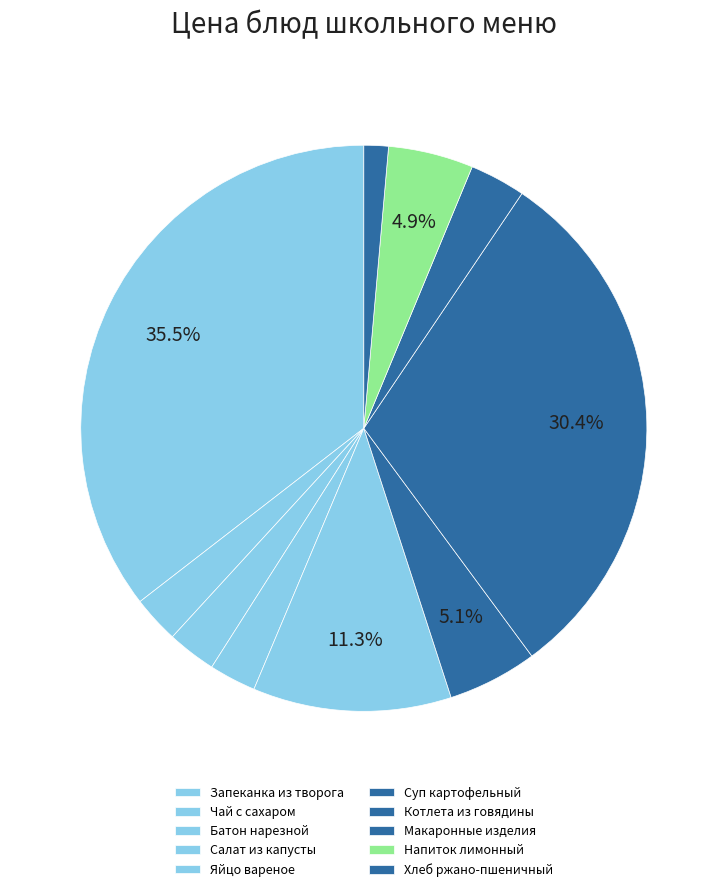

Rank the categories by value from lowest to highest.

Хлеб ржано-пшеничный, Салат из белокочанной капусты, Чай с сахаром с лимоном, Батон нарезной, Макаронные изделия отварные, Напиток лимонный, Суп картофельный с лапшой домашней, Яйцо вареное, Котлета из говядины, Запеканка из творога со сгущеным молоком